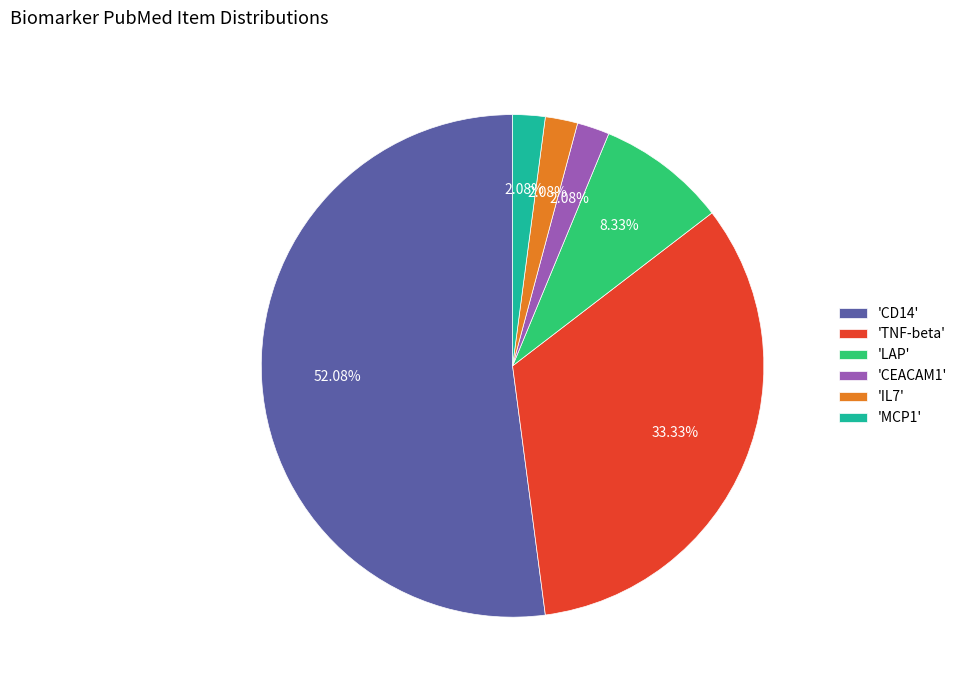

To the nearest percent, what is the difference between the largest and smallest slice percentages?

50%